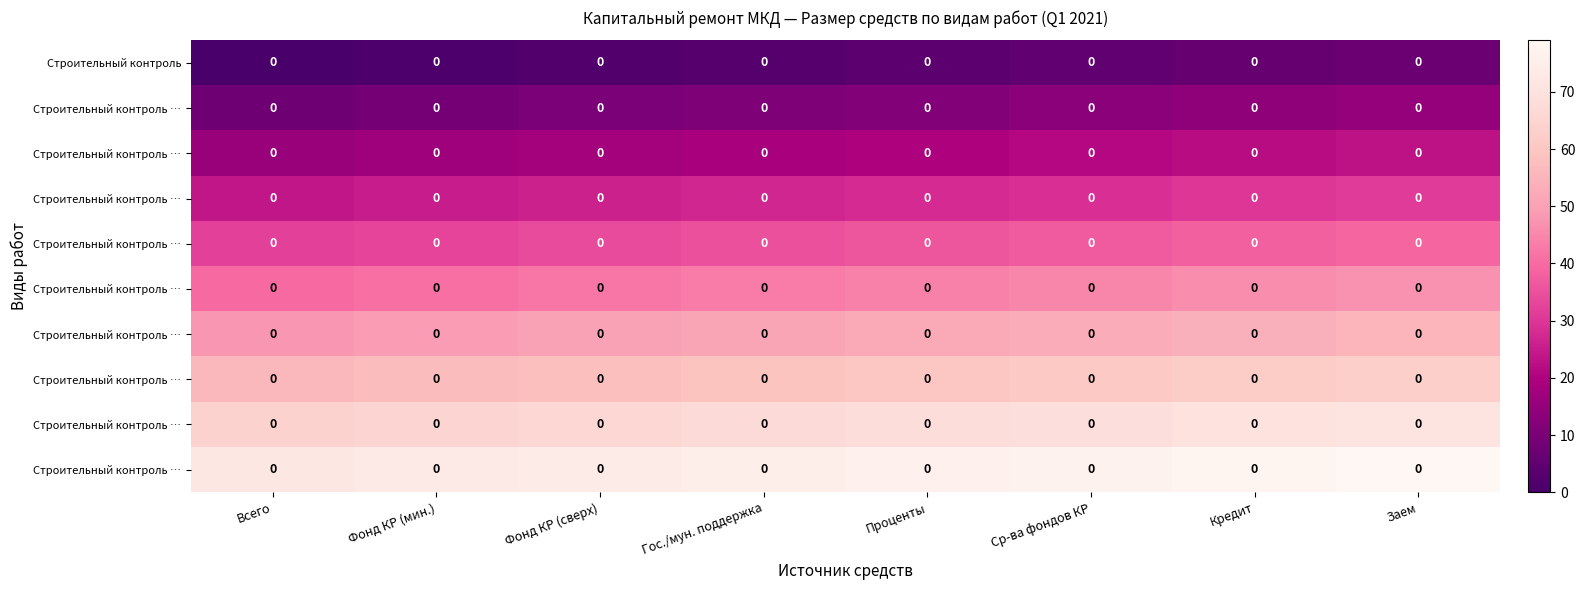

What is the spread (max minus min) of values at Ср-ва фондов КР?

72